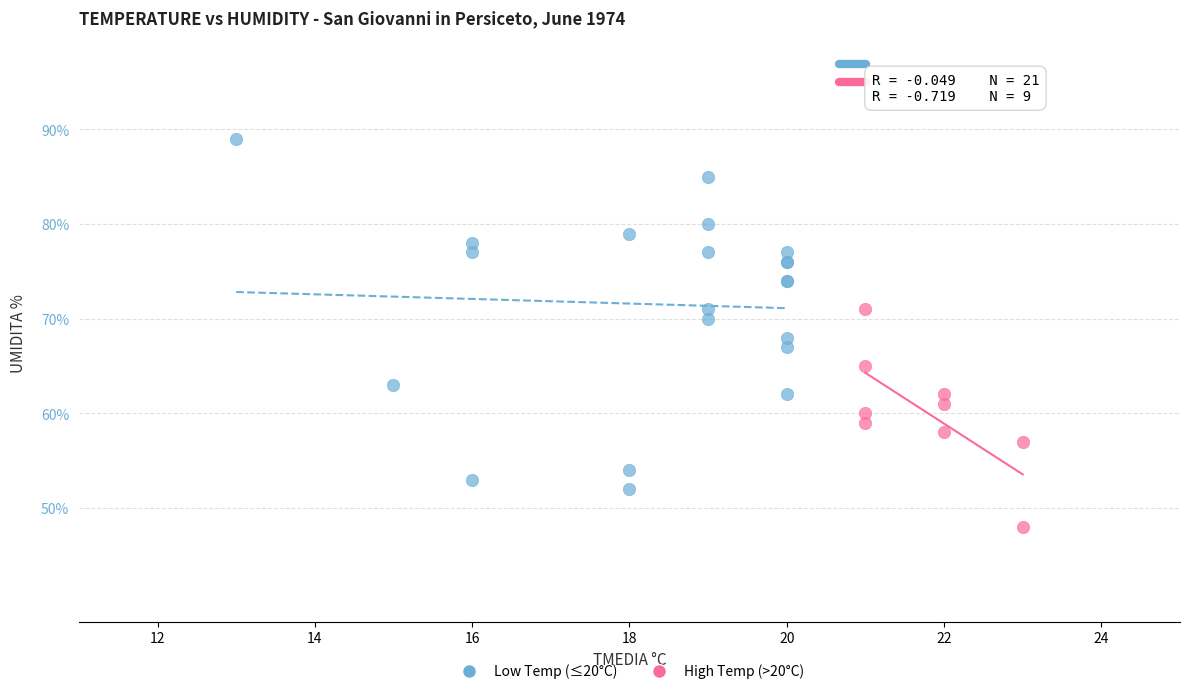

Which series contains the highest Y value?

Low Temp (≤20°C)